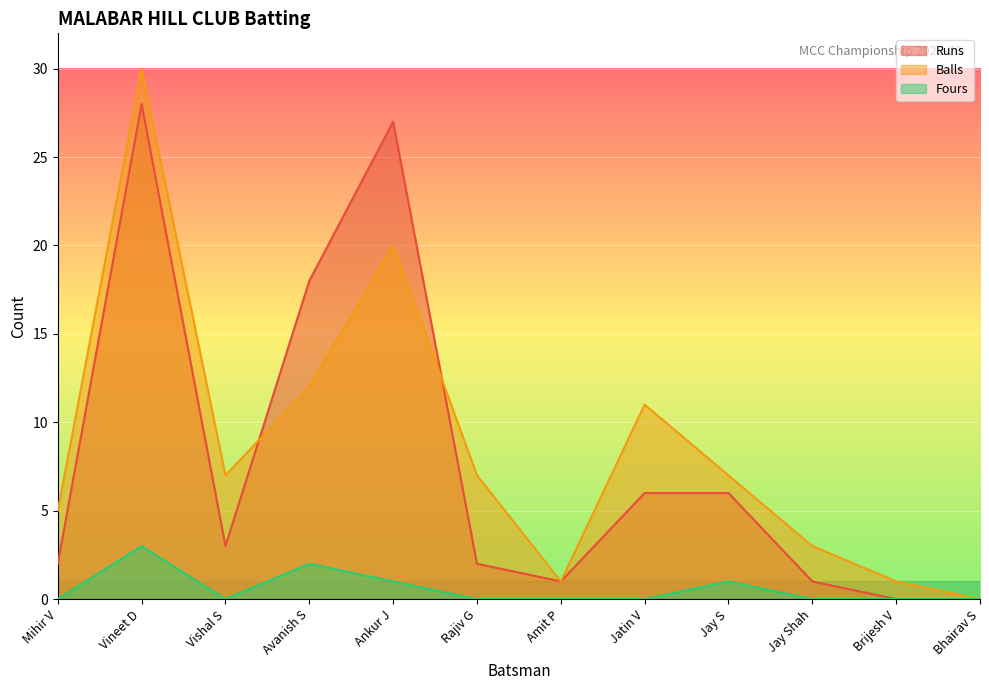

What is the sum of all Runs values?

94